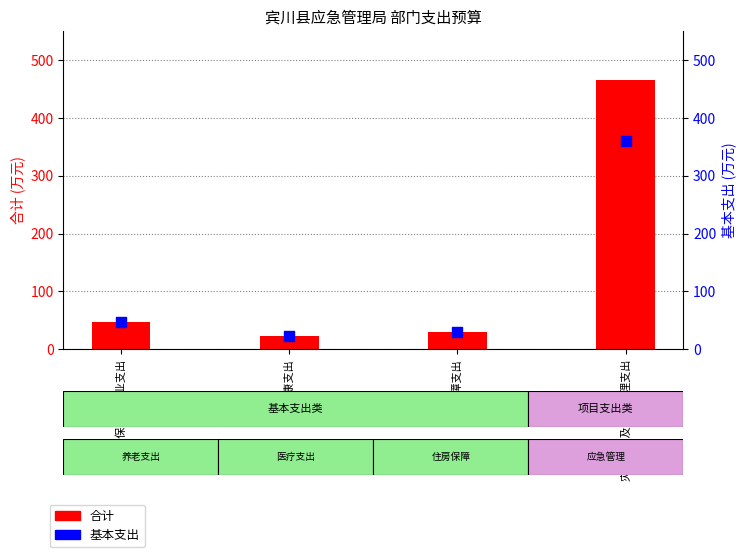

At how many categories does at least one series exceed 110?

1